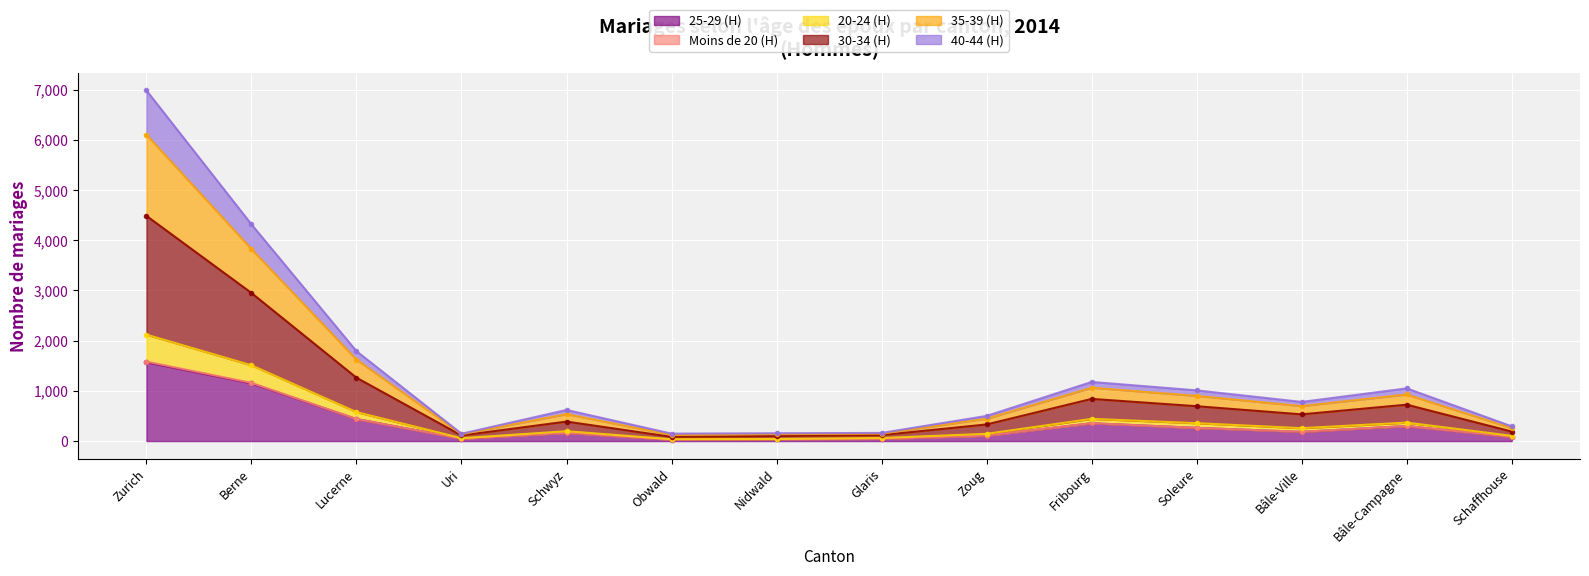

The 25-29 (H) series shows 1149 at Berne. True or false?

True